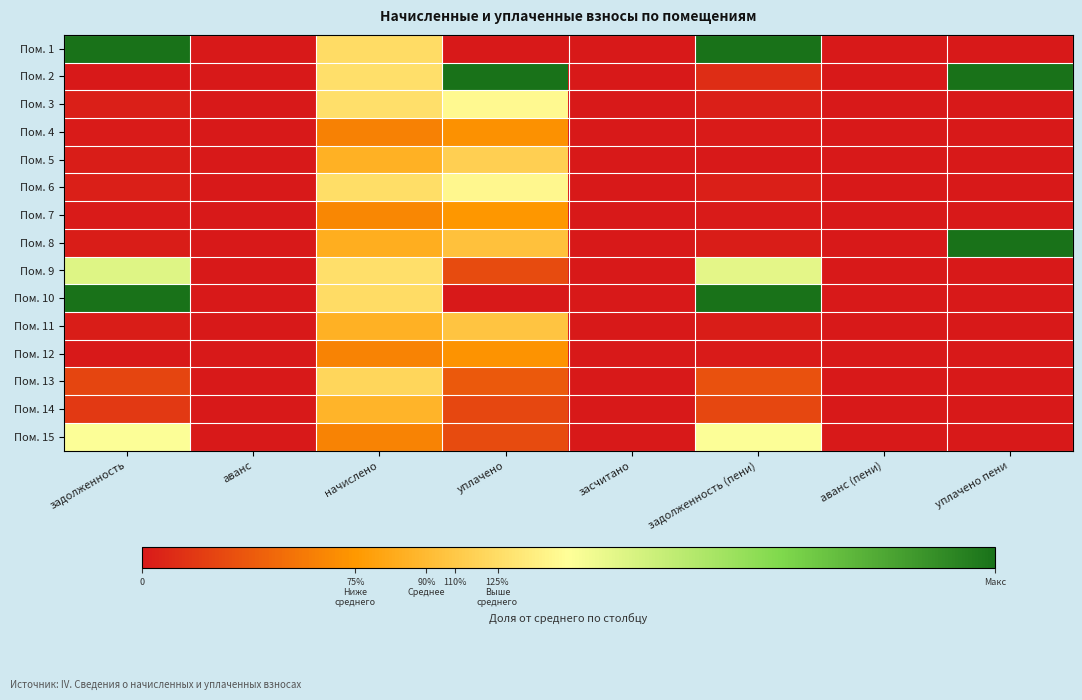

What is the spread (max minus min) of values at уплачено?

5.4